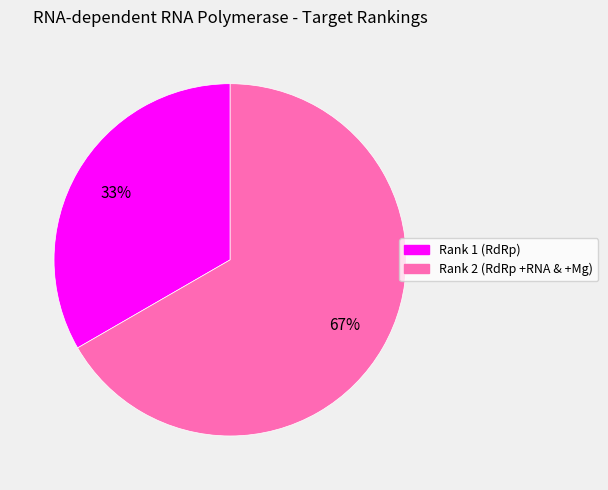

What percentage is the Rank 1 (RdRp) slice, to the nearest percent?

33%